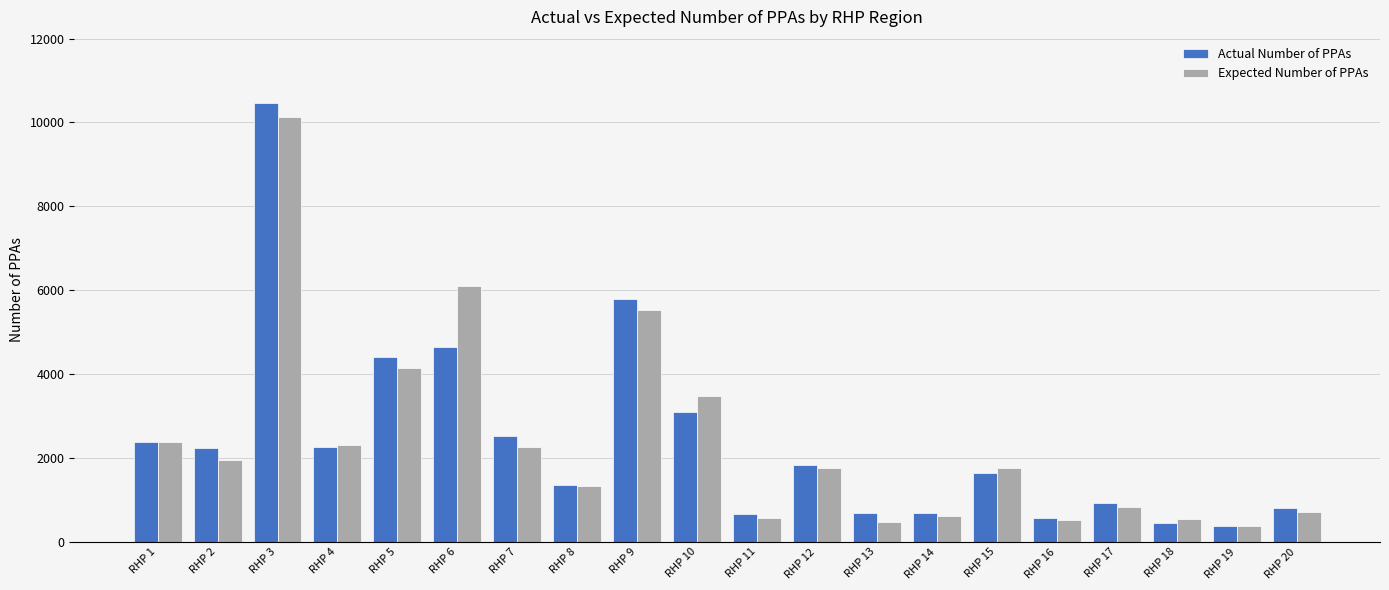

What is the difference between the highest and lowest values at RHP 3?

345